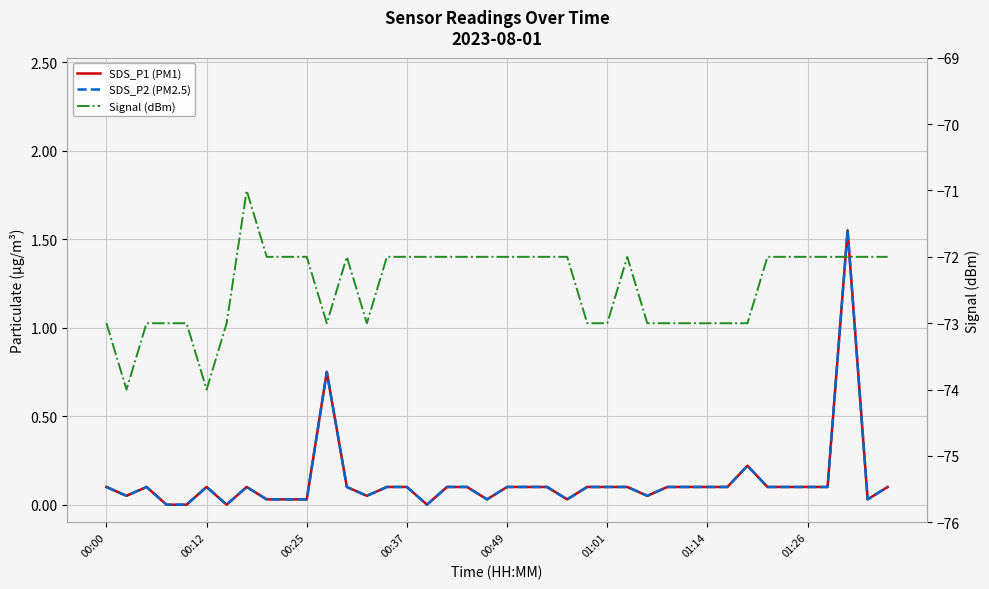

True or false: SDS_P2 (PM2.5) and SDS_P1 (PM1) cross at least once.

False